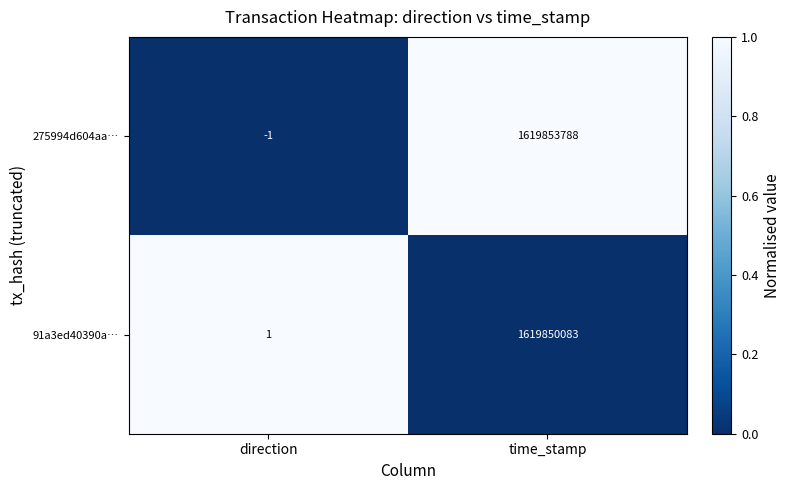

At which category does the chart reach its peak across all series?

time_stamp